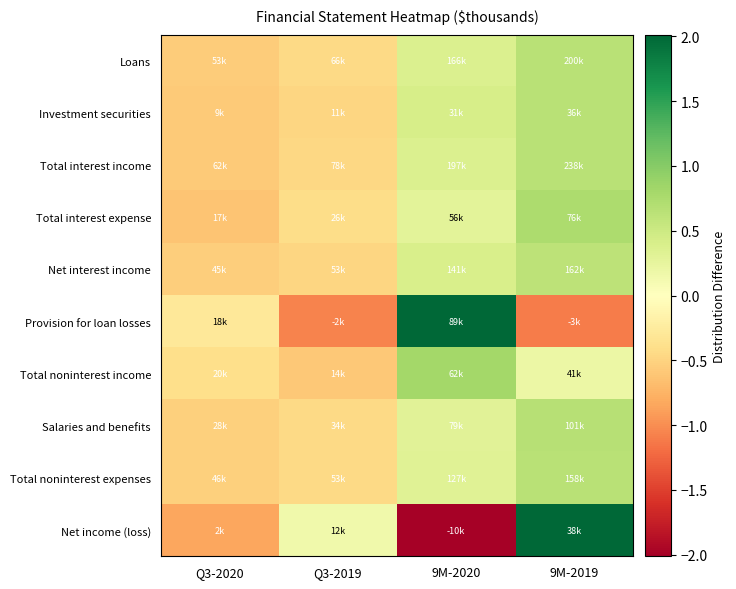

What is the spread (max minus min) of values at Q3-2020?

0.5